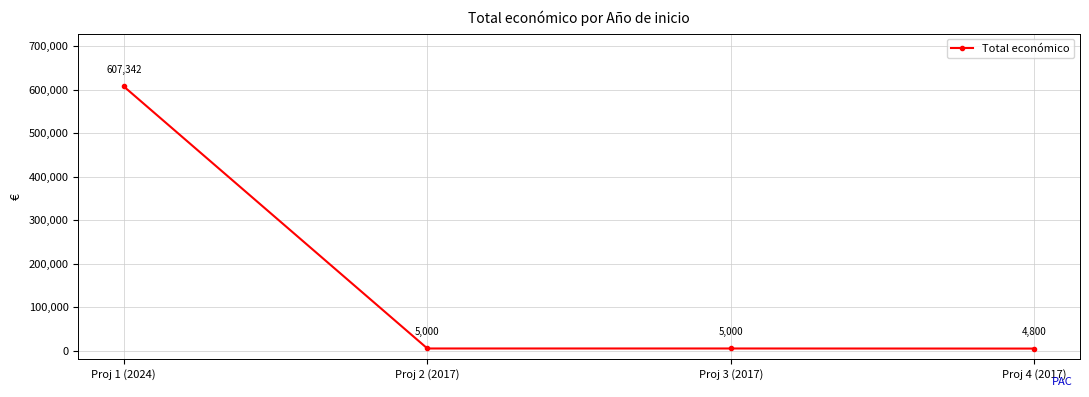

Is it true that the value at Proj 1 (2024) is 607342?

True